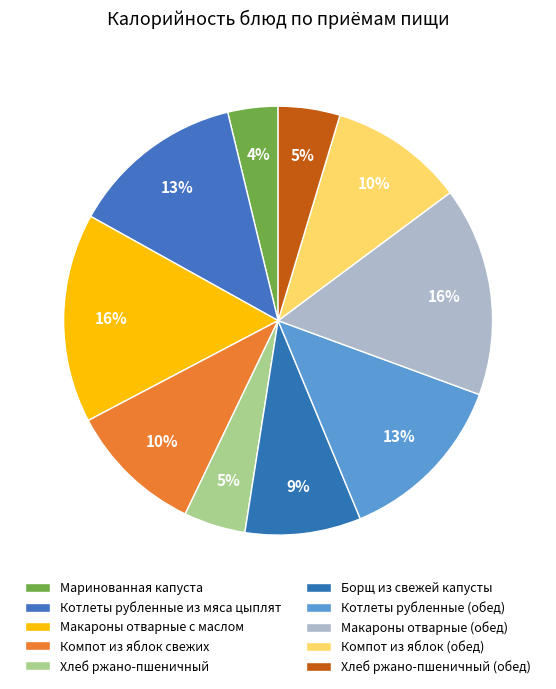

To the nearest percent, what is the difference between the largest and smallest slice percentages?

12%